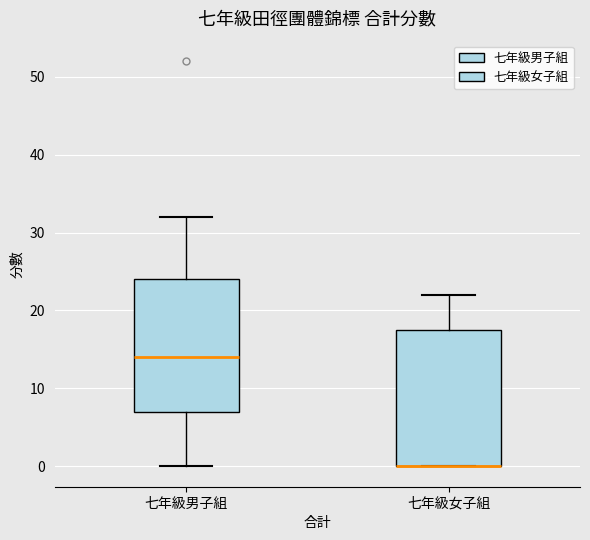

Reading left to right, transcribe this box plot: for each box, give where its median line is, the range the box spans, and where its two whiskers end, as read against the y-axis. The values are not printed on the chart, so give them approximately, as read against the axis.

七年級男子組: median 14, box 7 to 24, whiskers 0 to 32
七年級女子組: median 0 (drawn on the box's lower edge), box 0 to 18, whiskers 0 to 22